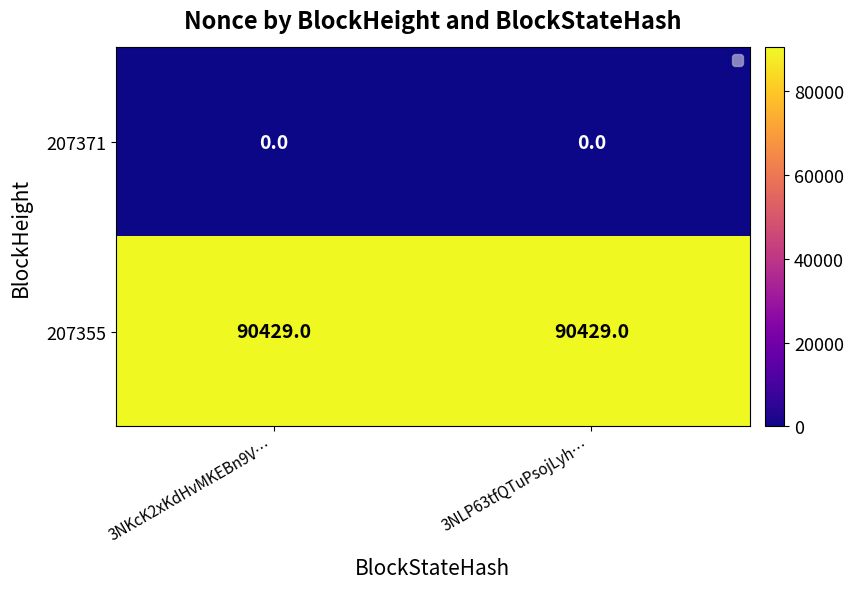

Which series has the largest total across all categories?

207355